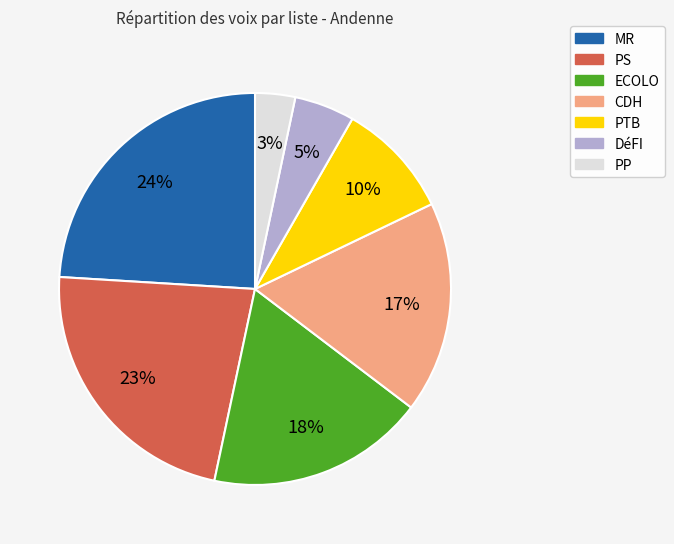

How many segments does this pie chart have?

7